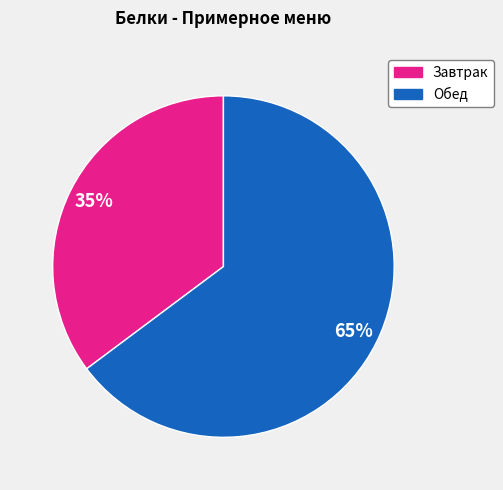

Do Обед and Завтрак together represent more than half of the pie?

Yes